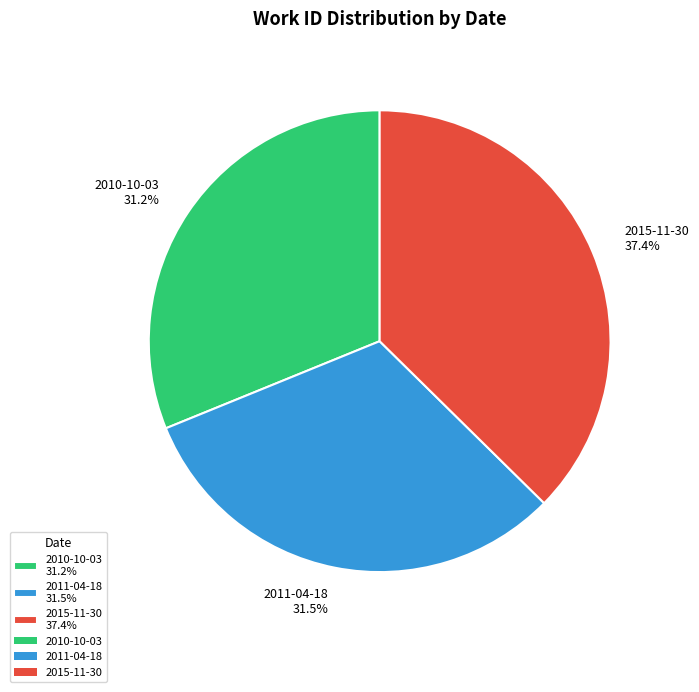

Combined, what portion of the pie is 2010-10-03 31.2% and 2015-11-30 37.4%?

68.5%